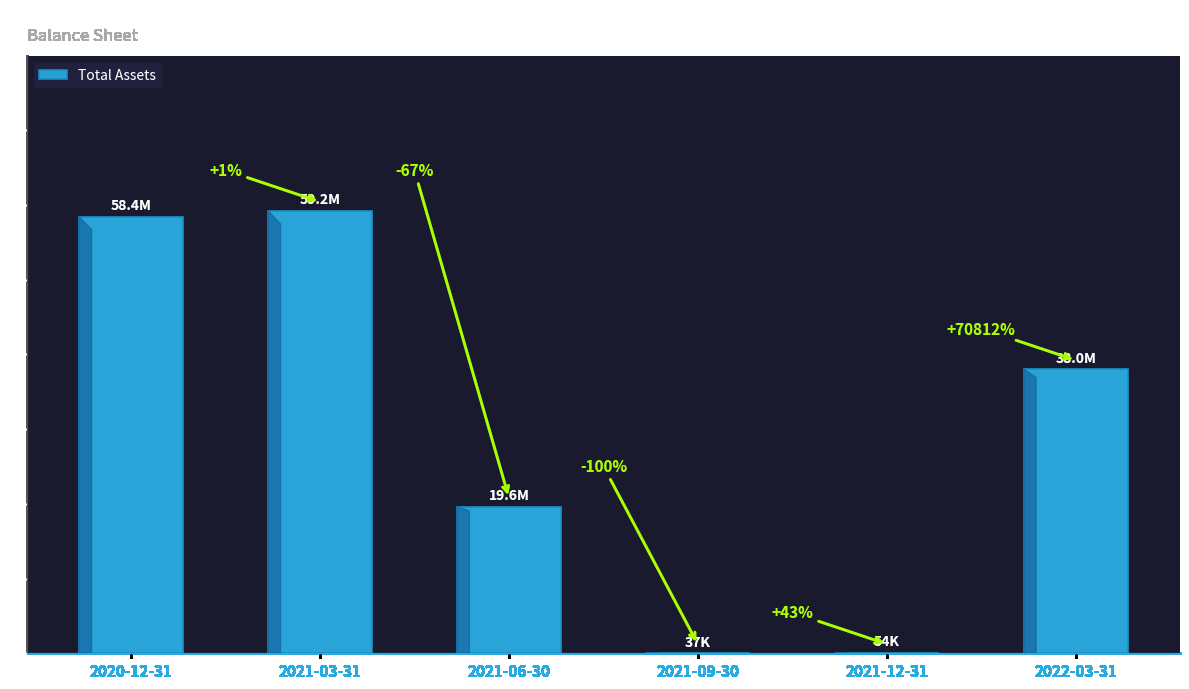

What is the value of the 2nd bar from the left?

59206304